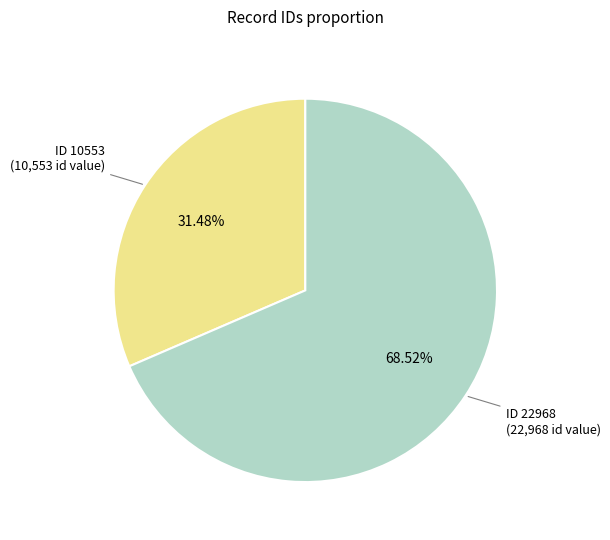

How many segments does this pie chart have?

2